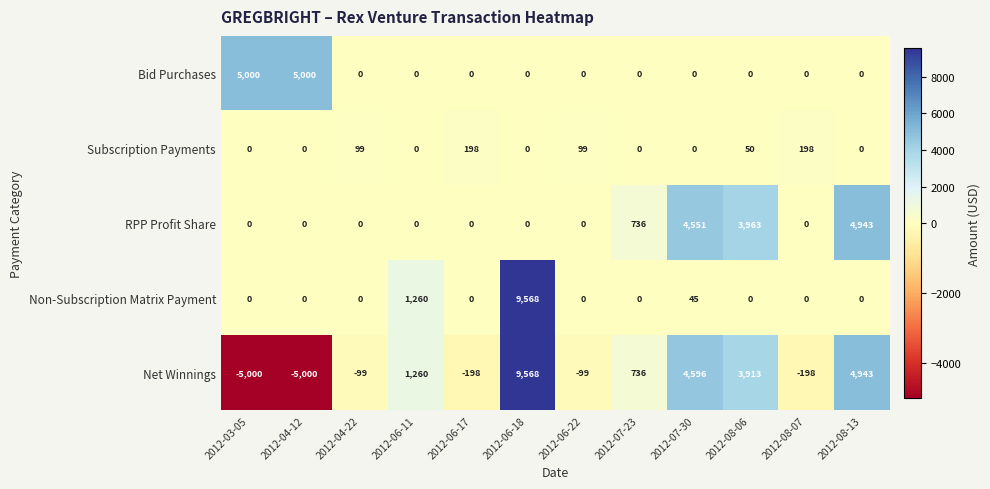

What is the total value across all series at 2012-06-11?

2520